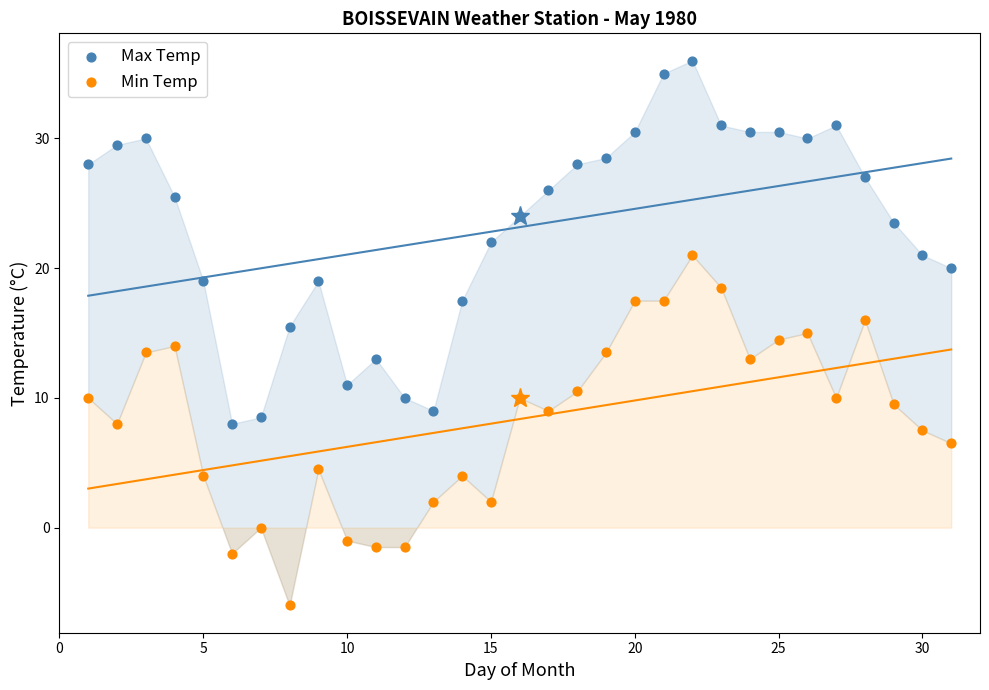

Which series reaches the maximum Y coordinate?

Max Temp